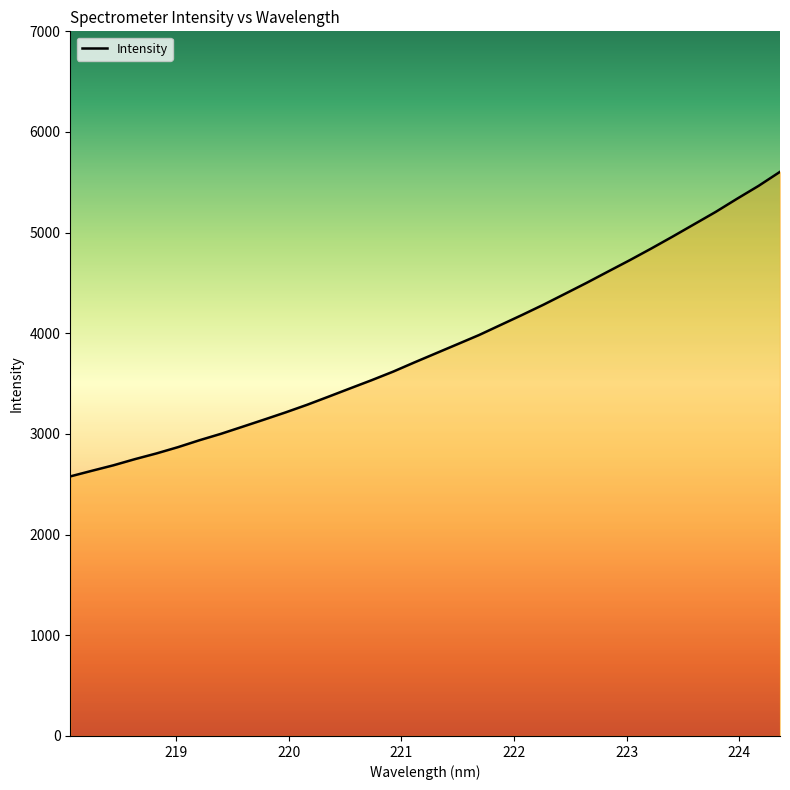

Does the chart display data point markers on the line(s)?

No